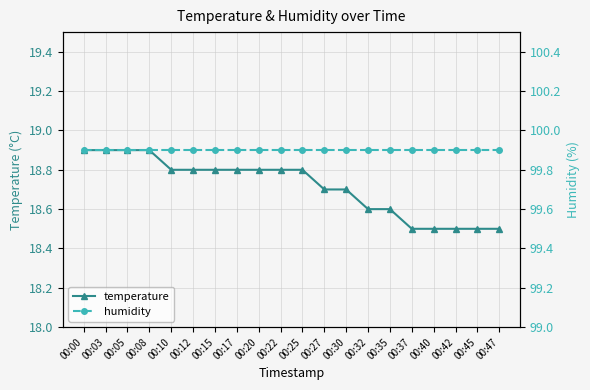

Reading left to right, list all the values displayed in this chart.

temperature: 00:00=18.9	00:03=18.9	00:05=18.9	00:08=18.9	00:10=18.8	00:12=18.8	00:15=18.8	00:17=18.8	00:20=18.8	00:22=18.8	00:25=18.8	00:27=18.7	00:30=18.7	00:32=18.6	00:35=18.6	00:37=18.5	00:40=18.5	00:42=18.5	00:45=18.5	00:47=18.5
humidity: 00:00=99.9	00:03=99.9	00:05=99.9	00:08=99.9	00:10=99.9	00:12=99.9	00:15=99.9	00:17=99.9	00:20=99.9	00:22=99.9	00:25=99.9	00:27=99.9	00:30=99.9	00:32=99.9	00:35=99.9	00:37=99.9	00:40=99.9	00:42=99.9	00:45=99.9	00:47=99.9